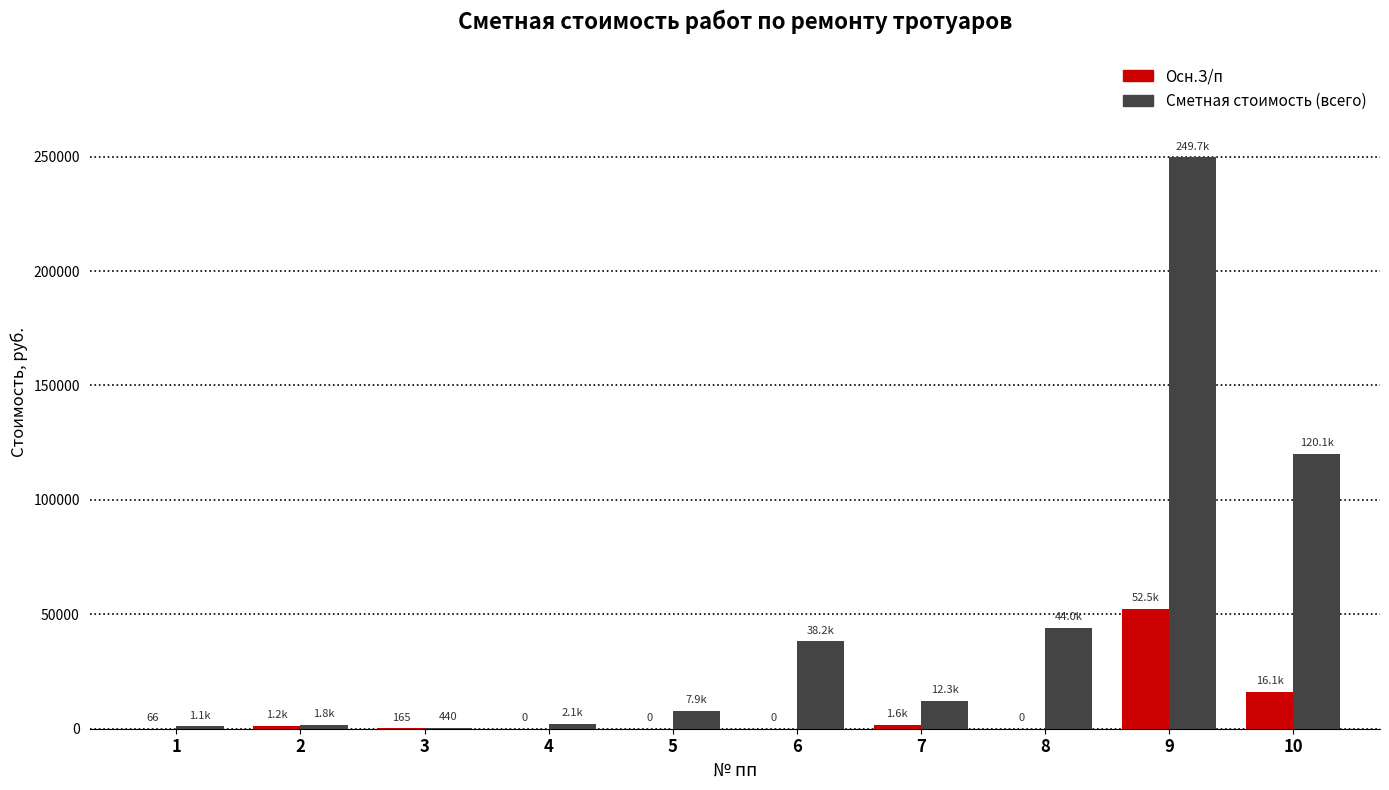

What is the sum of all Осн.З/п values?

71606.4